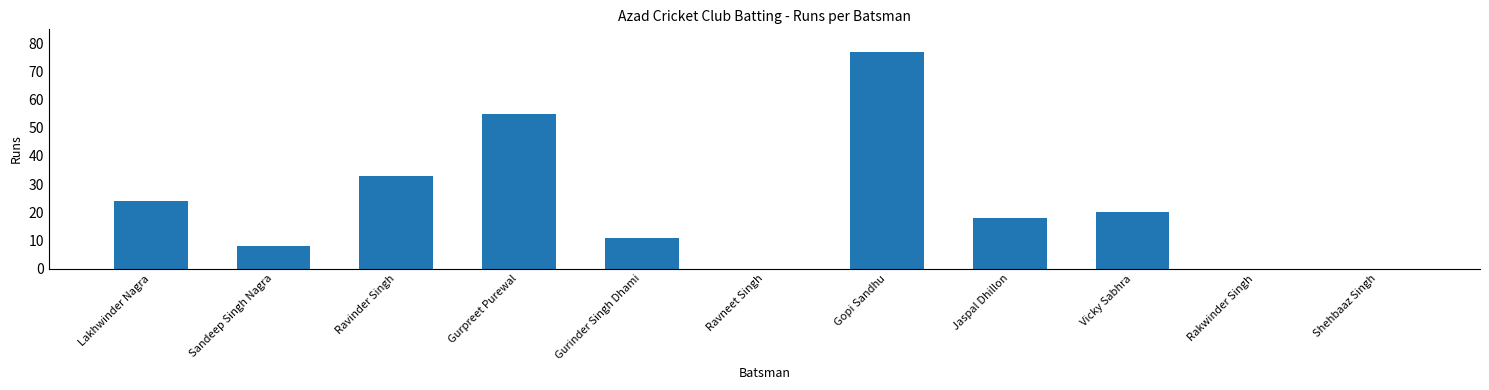

Reading right to left, extract all data points from this chart.

0	0	20	18	77	0	11	55	33	8	24